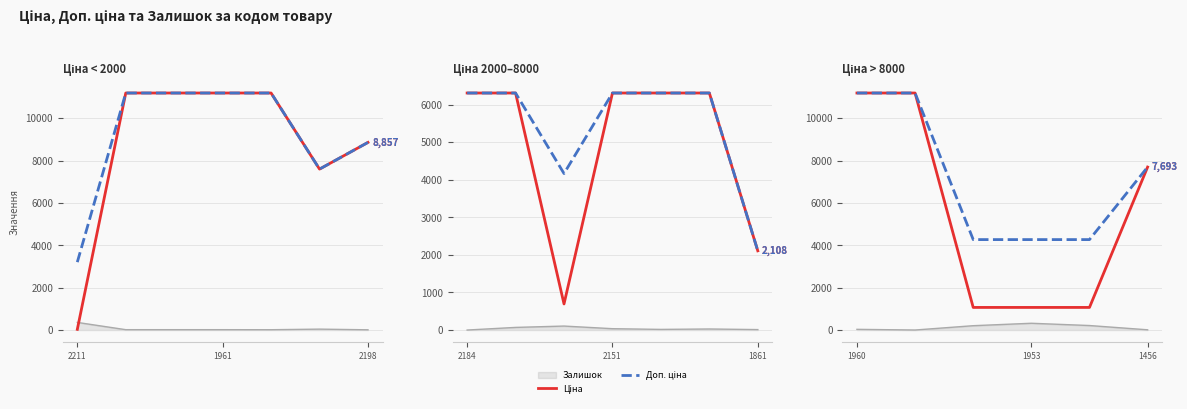

The Доп. ціна series shows 11188.2 at 1961. True or false?

True